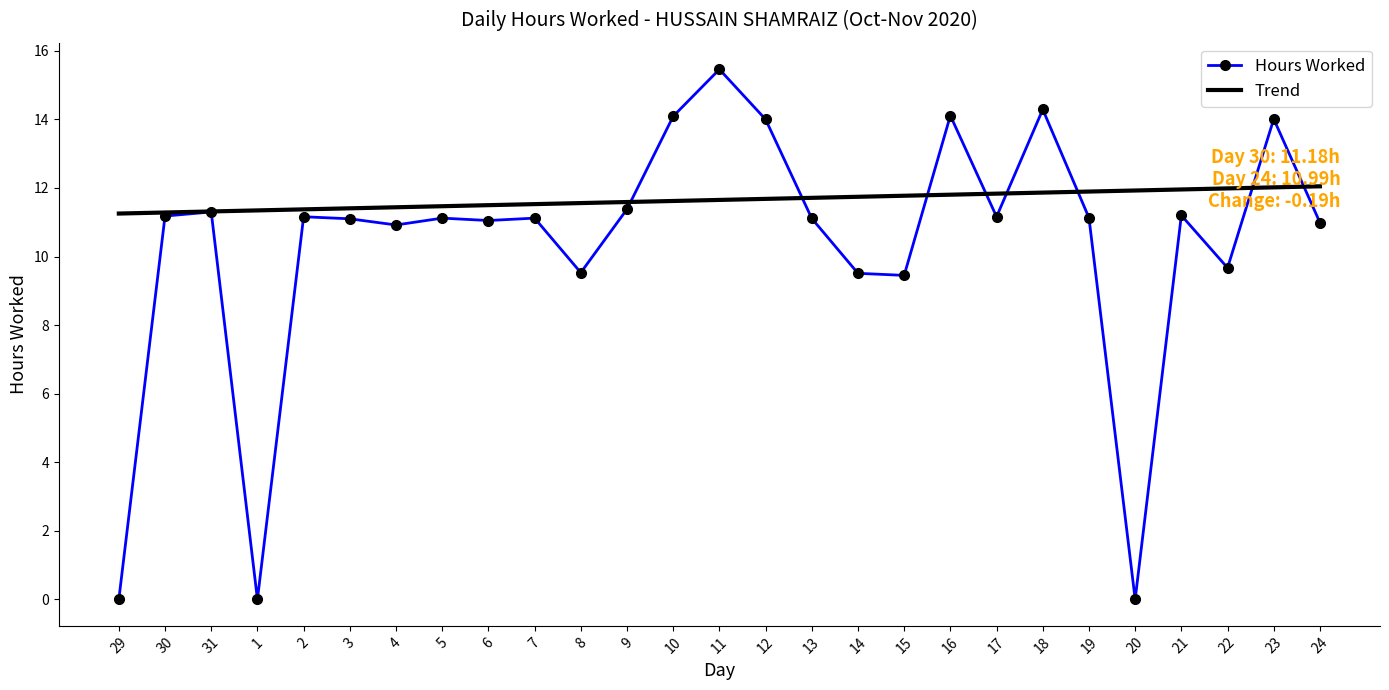

Rank the series by their average value, from highest to lowest.

Trend, Hours Worked